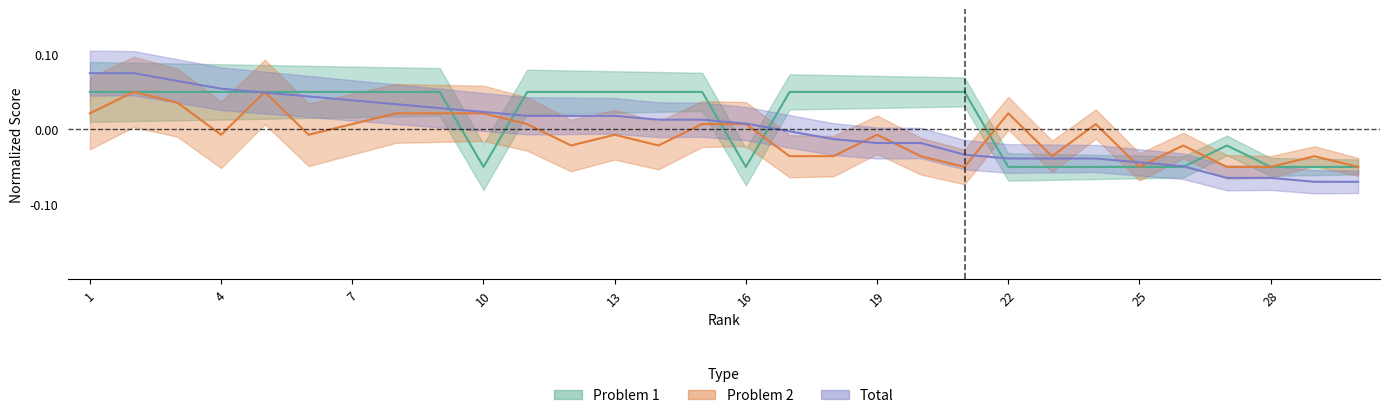

Reading right to left, what are all the values shown in this chart?

Problem 1: 30=-0.1	29=-0.1	28=-0.1	27=-0.0	26=-0.1	25=-0.1	24=-0.1	23=-0.1	22=-0.1	21=0.1	20=0.1	19=0.1	18=0.1	17=0.1	16=-0.1	15=0.1	14=0.1	13=0.1	12=0.1	11=0.1	10=-0.1	9=0.1	8=0.1	7=0.1	6=0.1	5=0.1	4=0.1	3=0.1	2=0.1	1=0.1
Problem 2: 30=-0.1	29=-0.0	28=-0.1	27=-0.1	26=-0.0	25=-0.1	24=0.0	23=-0.0	22=0.0	21=-0.1	20=-0.0	19=-0.0	18=-0.0	17=-0.0	16=0.0	15=0.0	14=-0.0	13=-0.0	12=-0.0	11=0.0	10=0.0	9=0.0	8=0.0	7=0.0	6=-0.0	5=0.1	4=-0.0	3=0.0	2=0.1	1=0.0
Total: 30=-0.1	29=-0.1	28=-0.1	27=-0.1	26=-0.0	25=-0.0	24=-0.0	23=-0.0	22=-0.0	21=-0.0	20=-0.0	19=-0.0	18=-0.0	17=-0.0	16=0.0	15=0.0	14=0.0	13=0.0	12=0.0	11=0.0	10=0.0	9=0.0	8=0.0	7=0.0	6=0.0	5=0.0	4=0.1	3=0.1	2=0.1	1=0.1